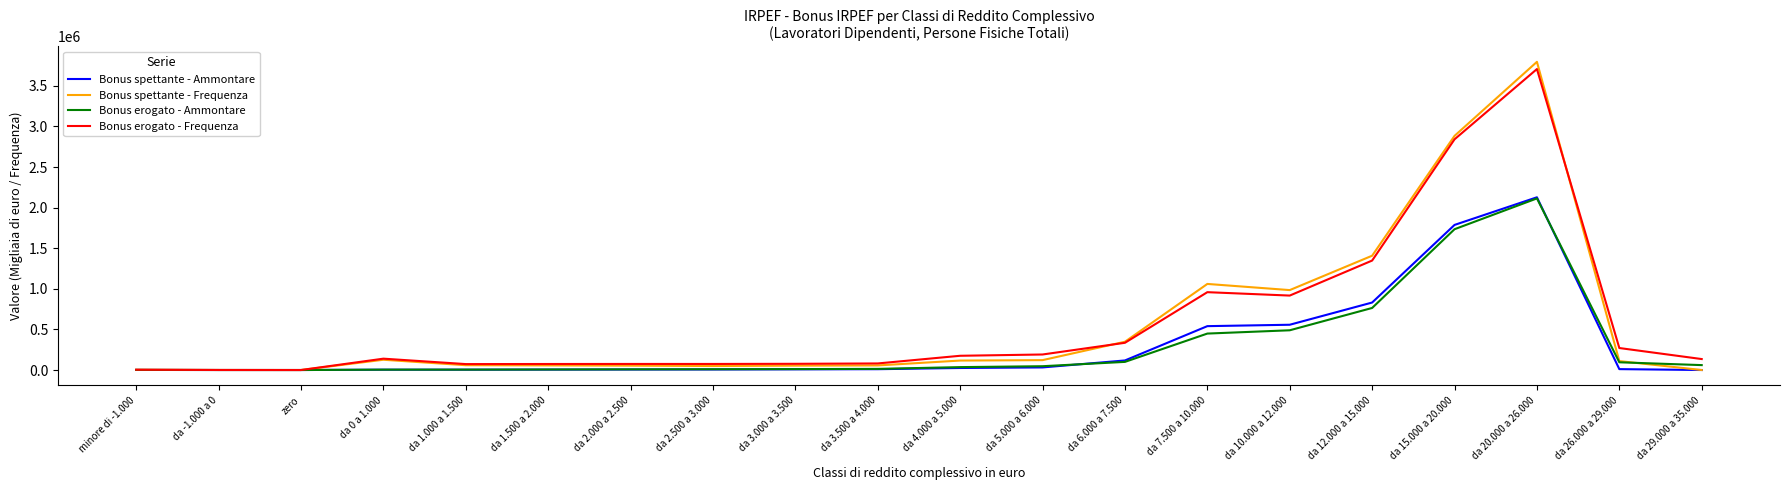

At which category is the sum across all series the highest?

da 20.000 a 26.000